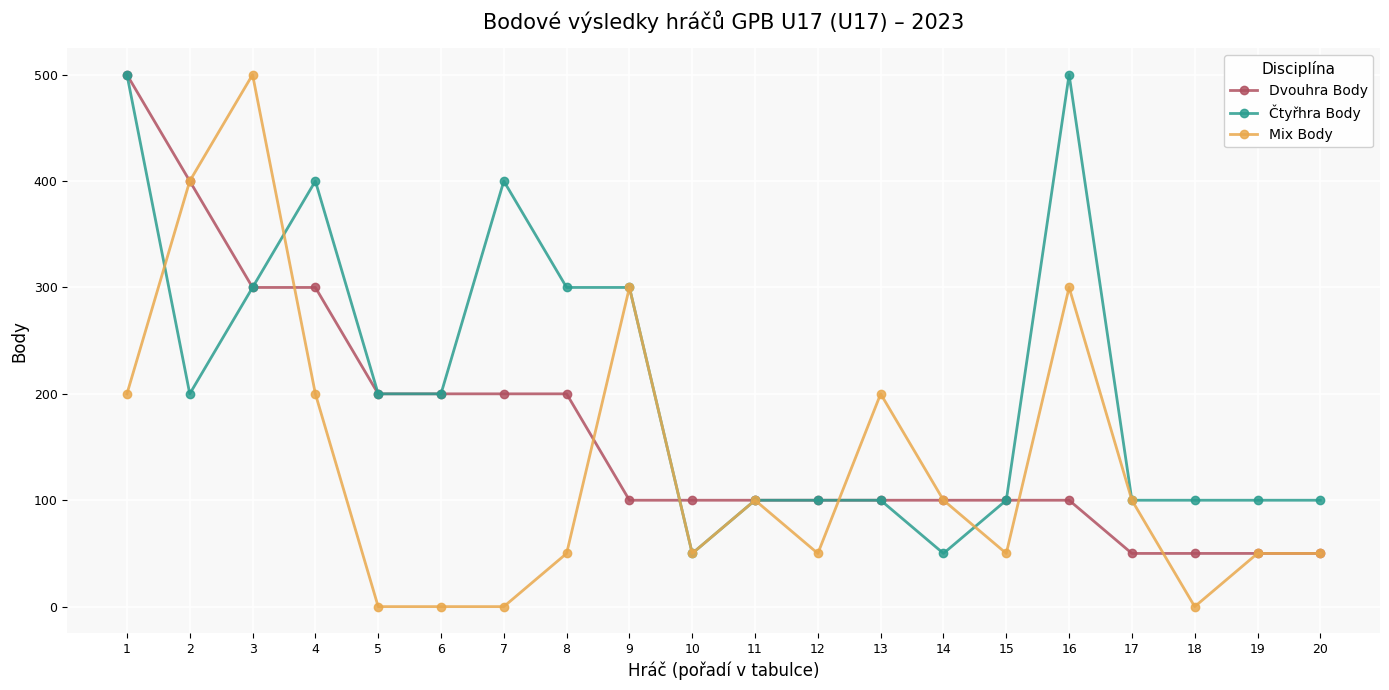

Where is the first local maximum for Čtyřhra Body?

4